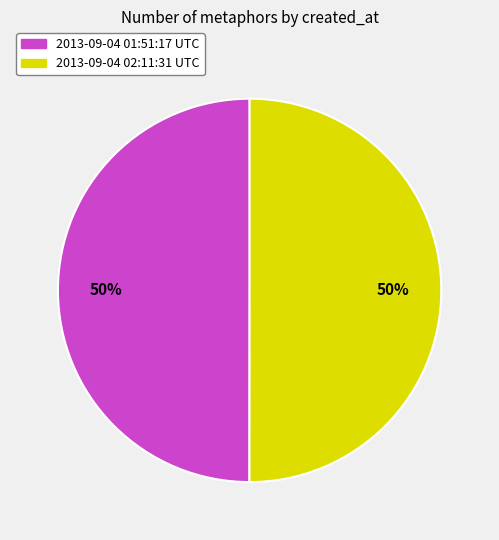

Combined, do 2013-09-04 02:11:31 UTC and 2013-09-04 01:51:17 UTC account for over 50%?

Yes